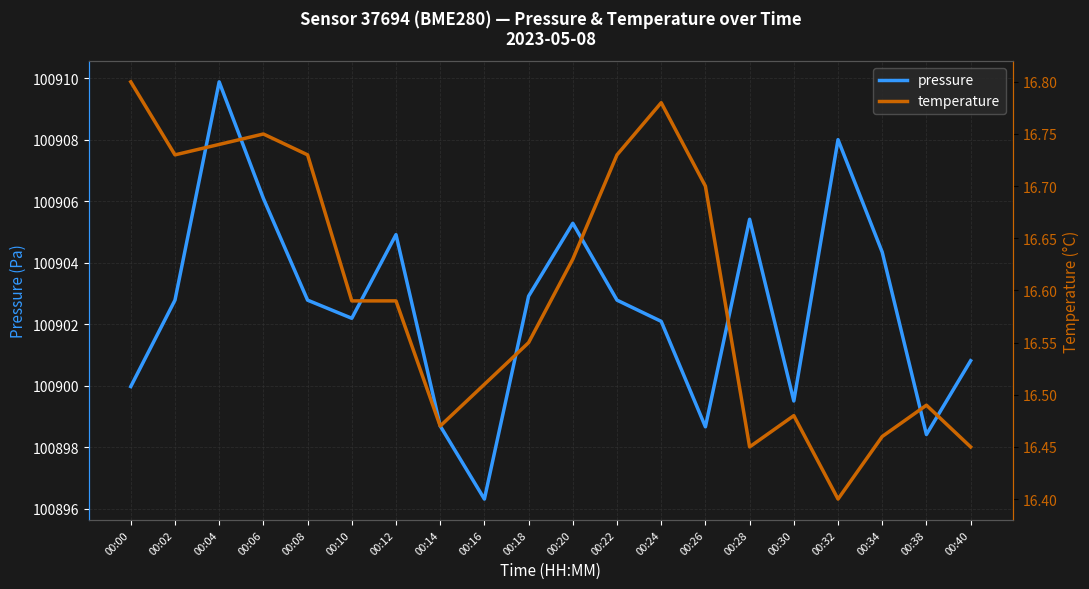

List the series in order of their peak value, lowest first.

temperature, pressure